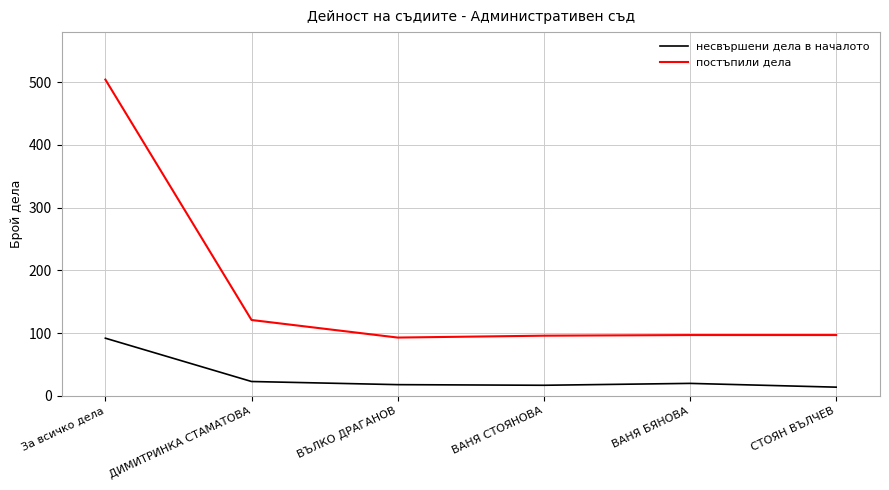

List the series in order of their peak value, highest first.

постъпили дела, несвършени дела в началото